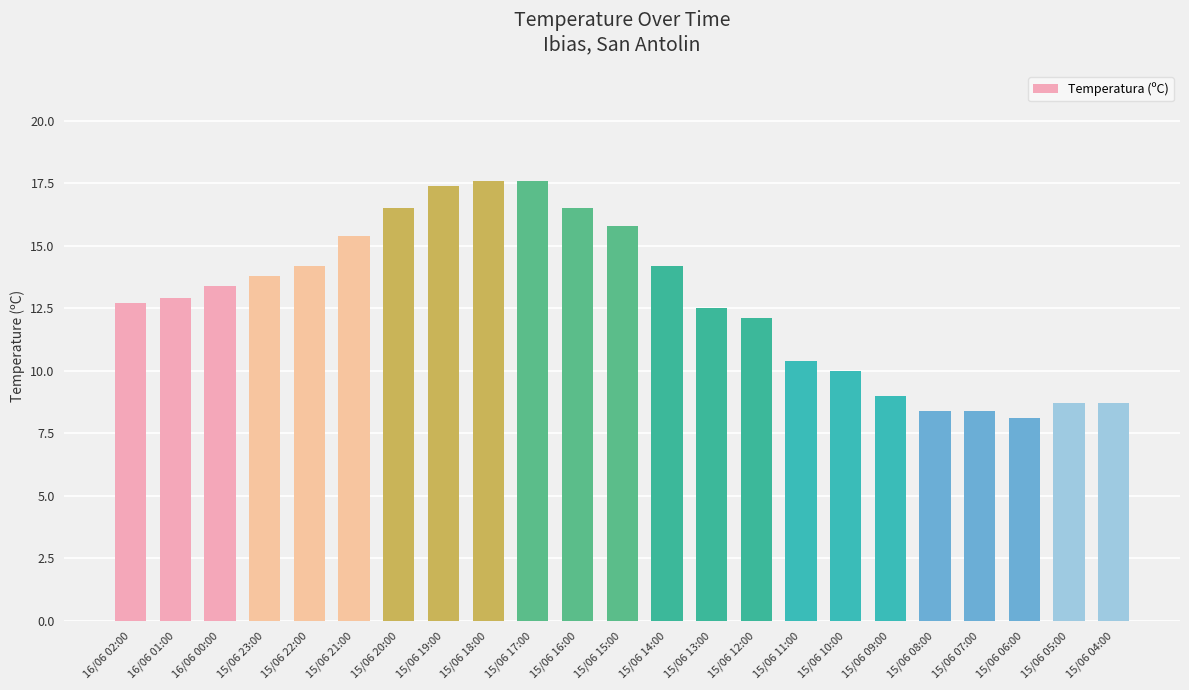

How many bars are there in total?

23